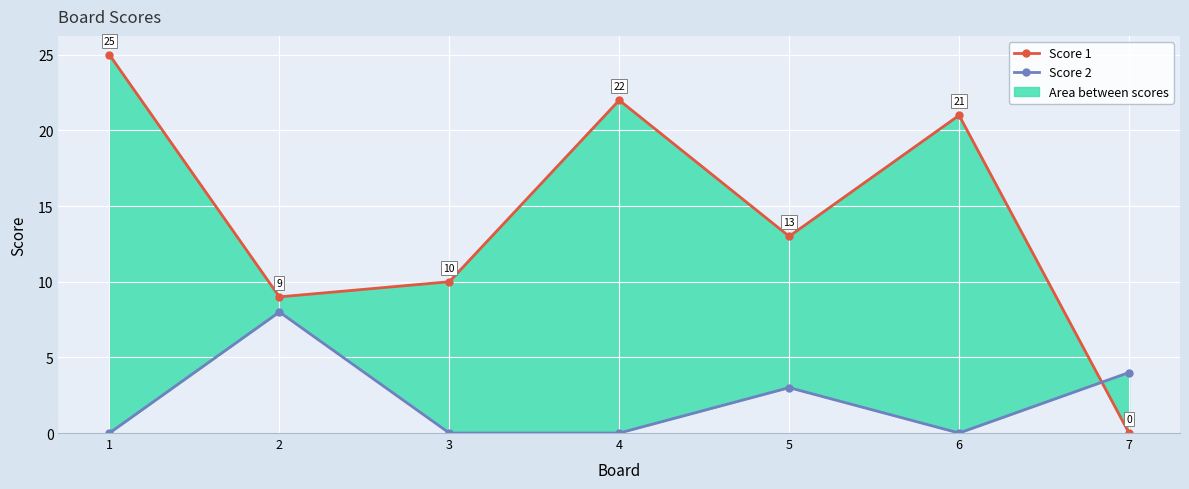

What is the average value of the Score 2 series?

2